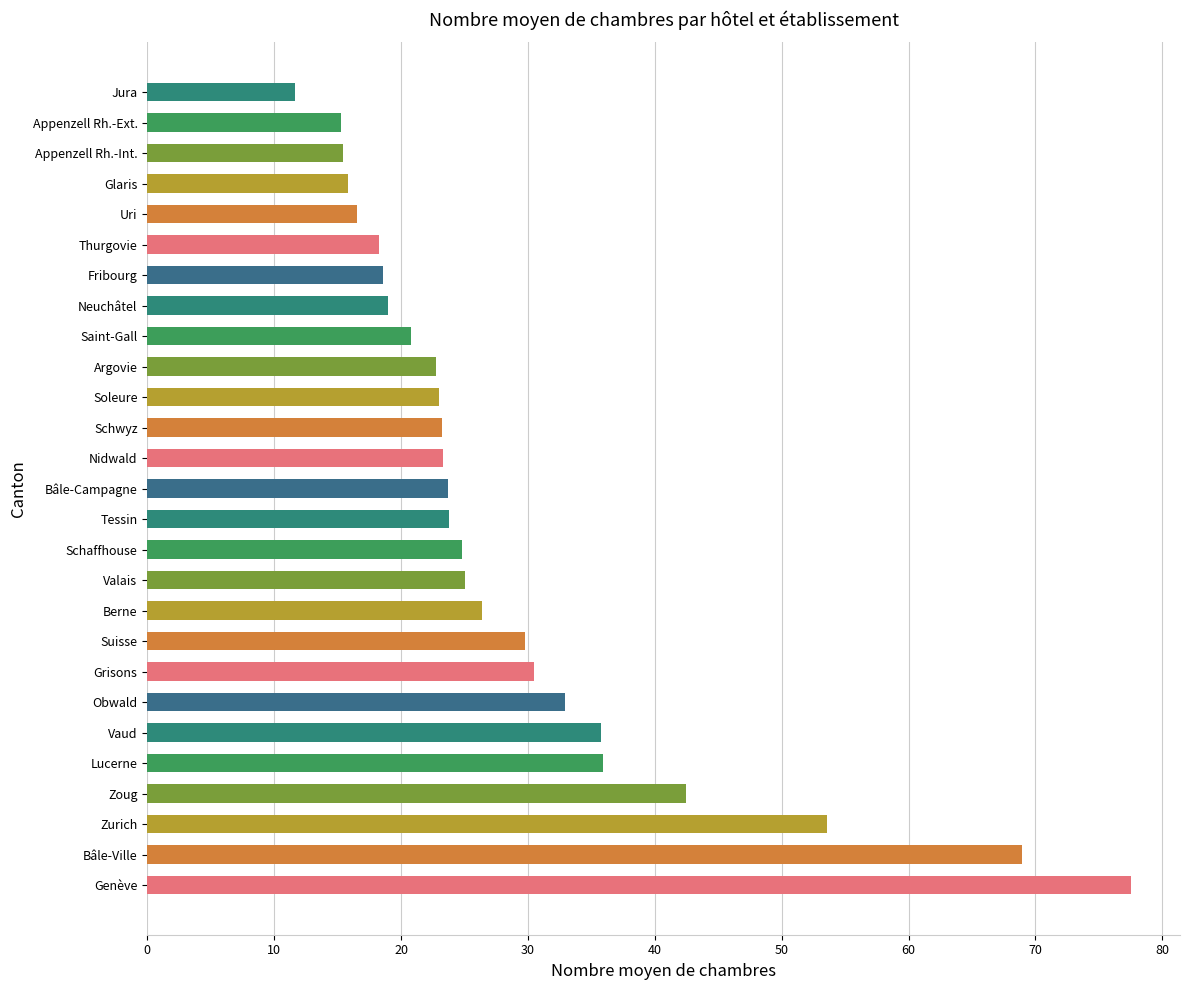

Where is the data nearest to the value 44?

Zoug